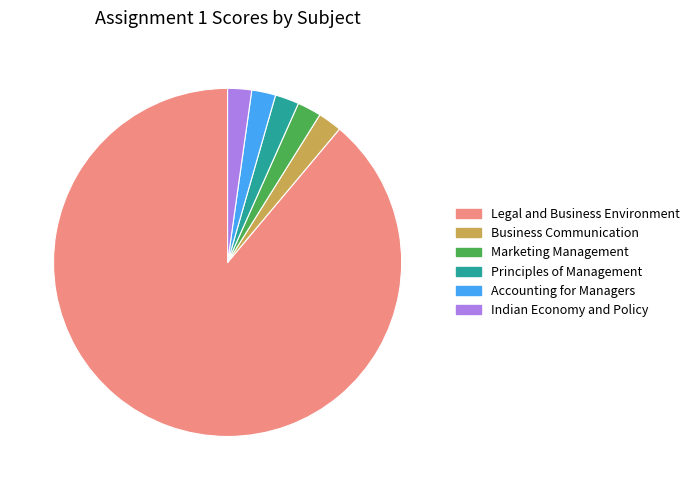

Combined, do Business Communication and Legal and Business Environment account for over 50%?

Yes